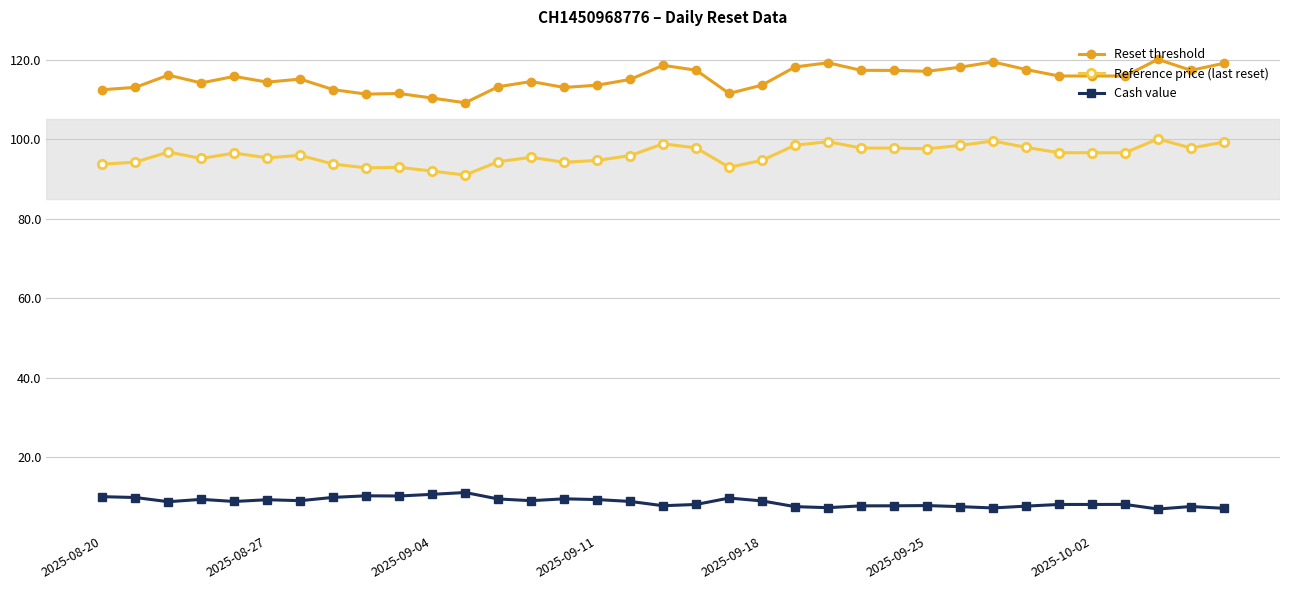

What is the value of the Reset threshold point at the 11th from the left?

110.4